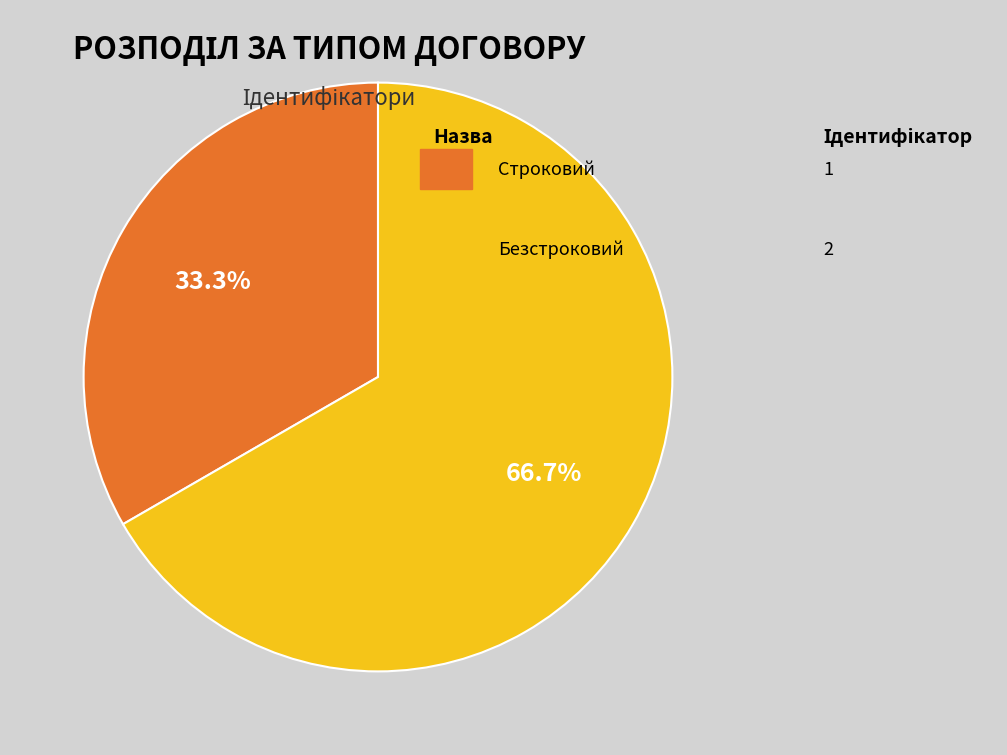

To the nearest percent, what is the difference between the largest and smallest slice percentages?

33%